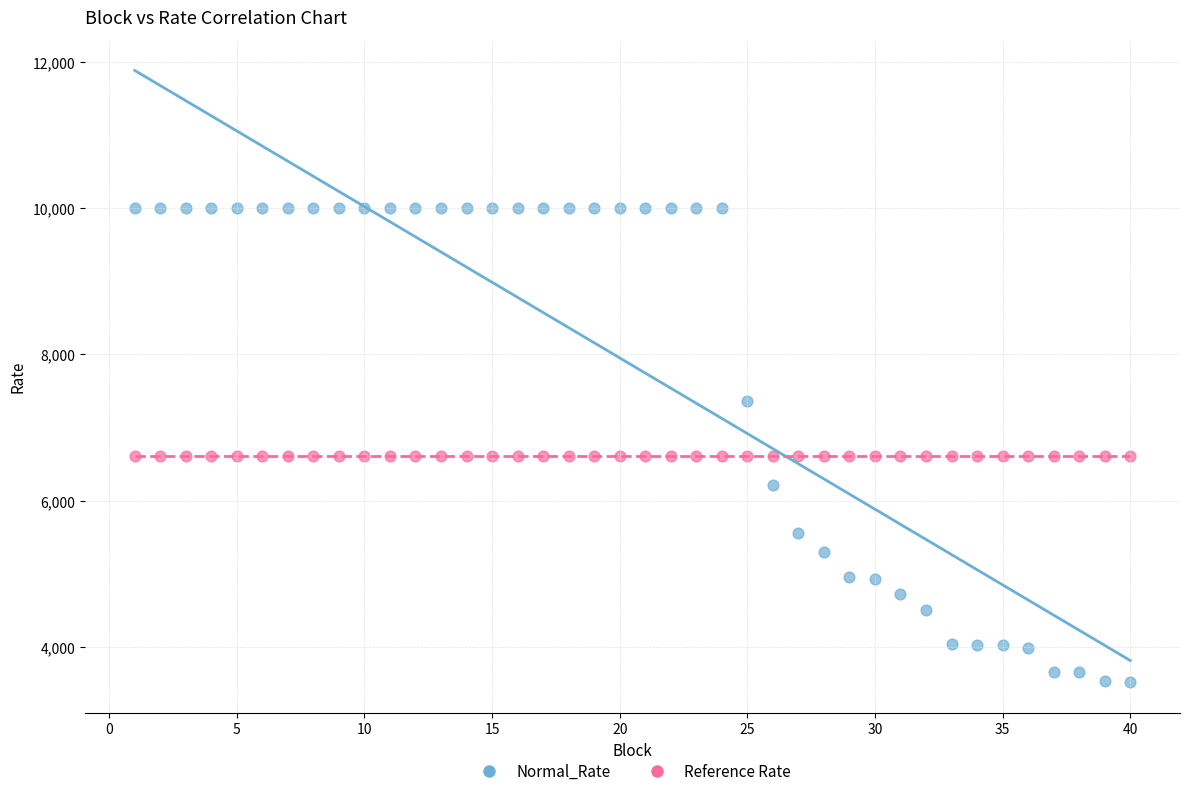

Which series reaches the maximum Y coordinate?

Normal_Rate